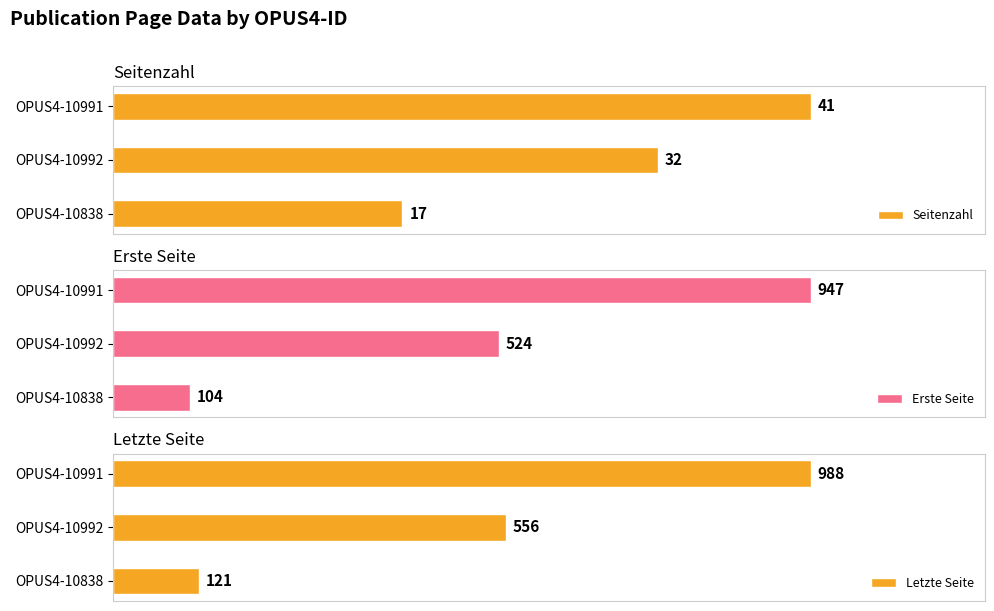

At OPUS4-10991, list the series in order from smallest to largest.

Seitenzahl, Erste Seite, Letzte Seite